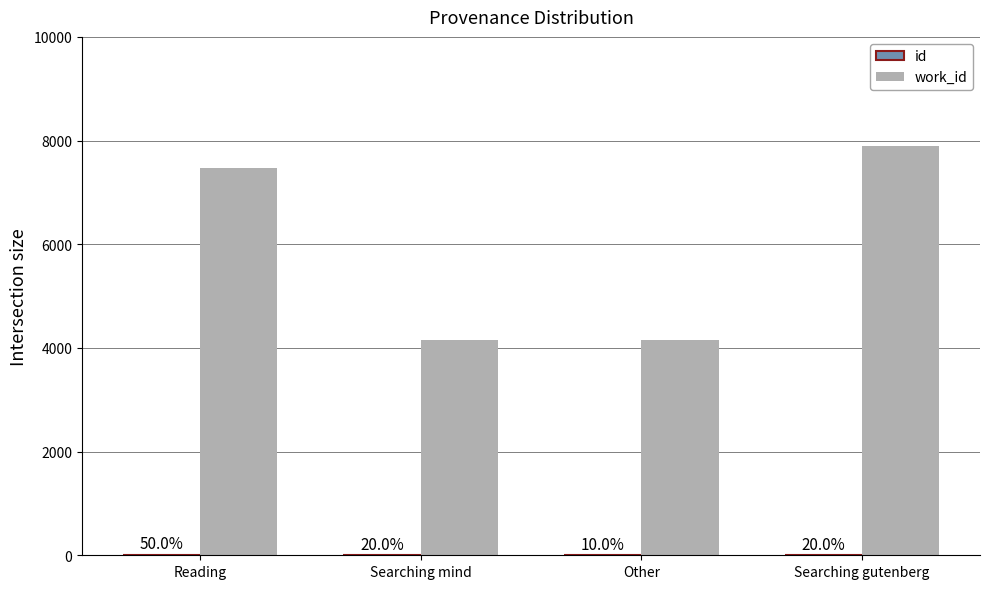

How many groups of bars are there?

4